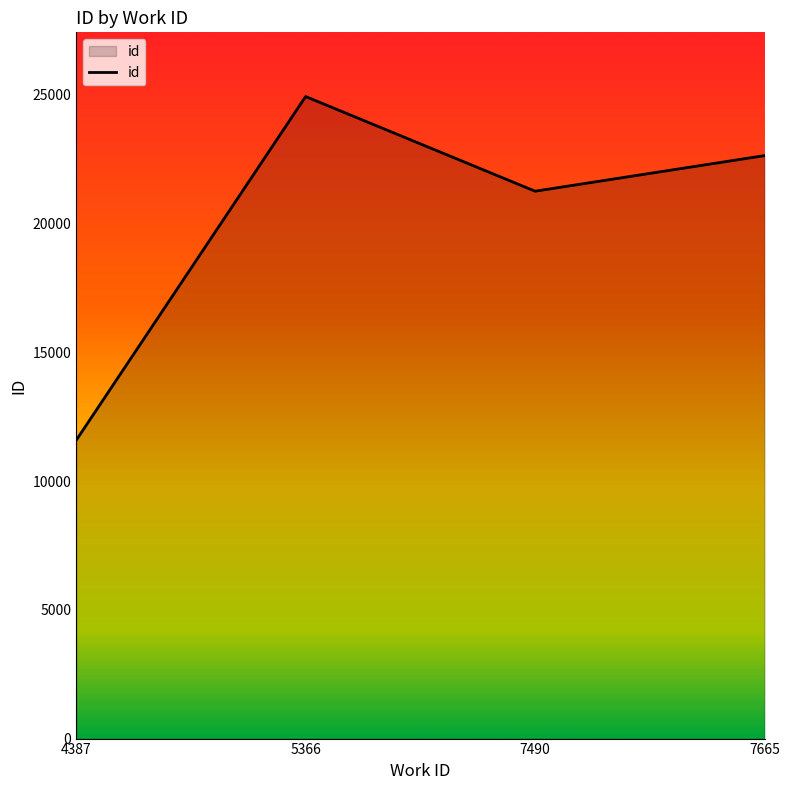

Is it true that the value at 4387 is 11581?

True